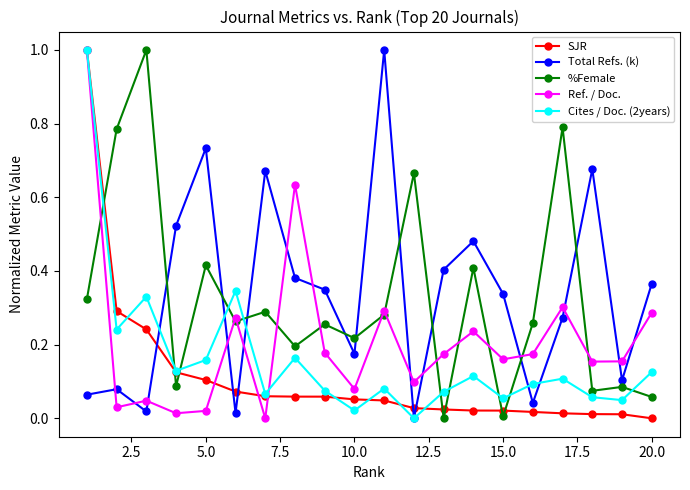

How many intersections are there between Ref. / Doc. and Total Refs. (k)?

13